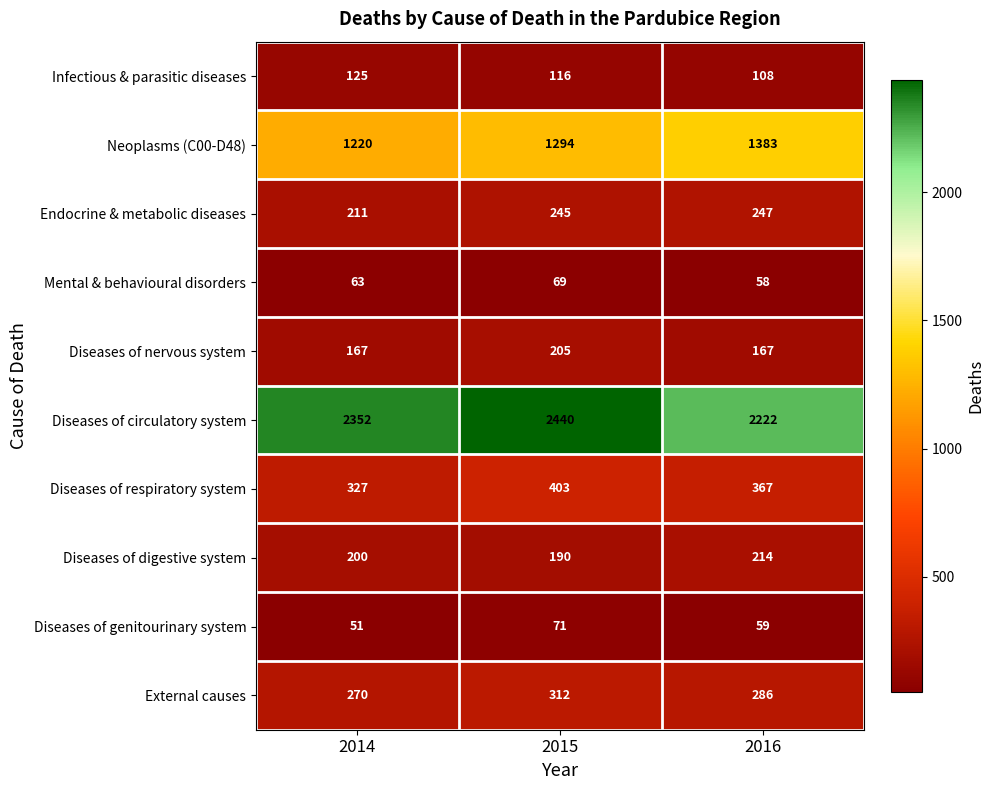

What is the difference between the maximum and minimum values in the Neoplasms (C00-D48) series?

163